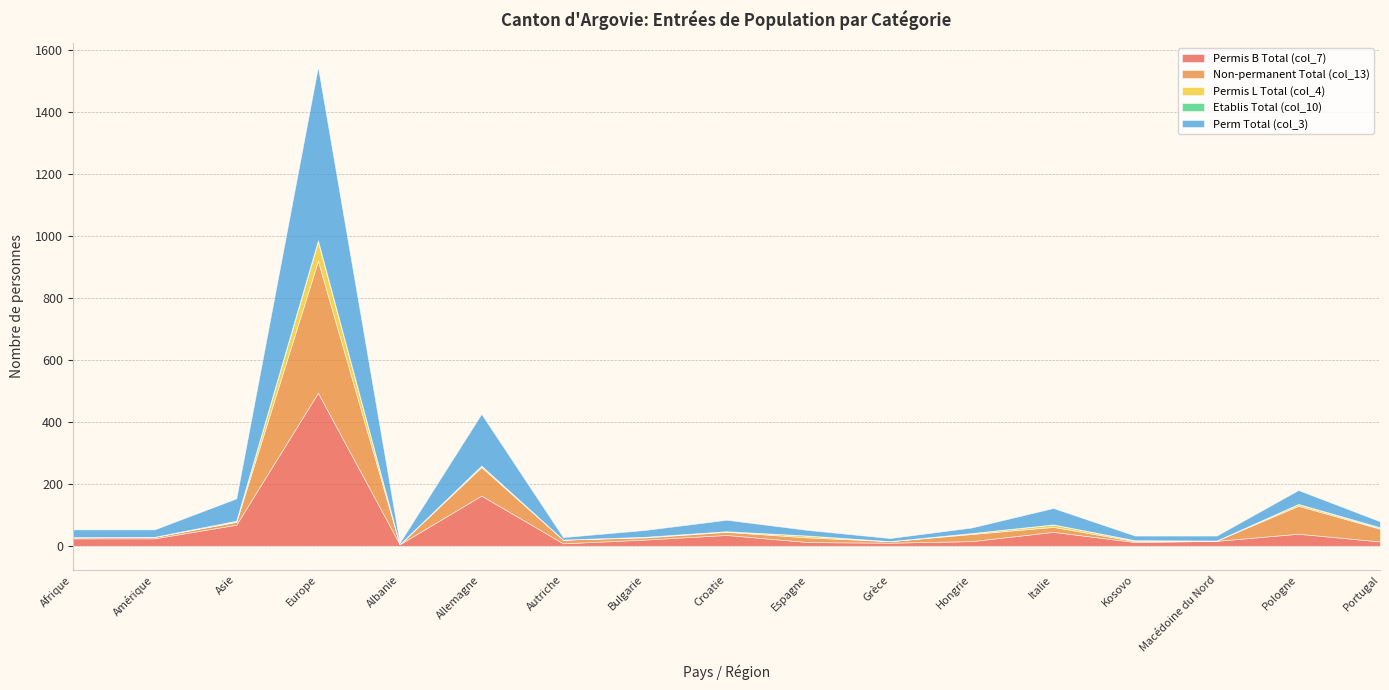

What is the difference between the second highest and minimum values in the Perm Total (col_3) series?

162